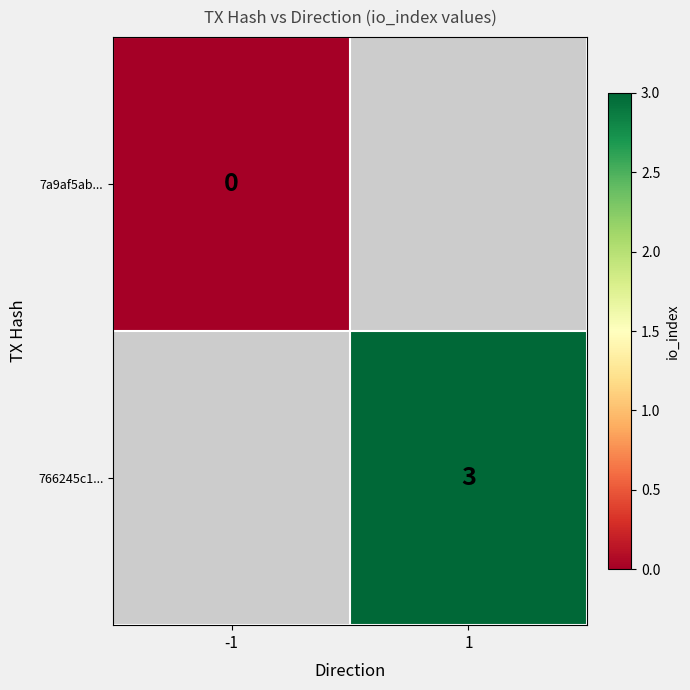

The value of 766245c1... at 1 is 3. True or false?

True